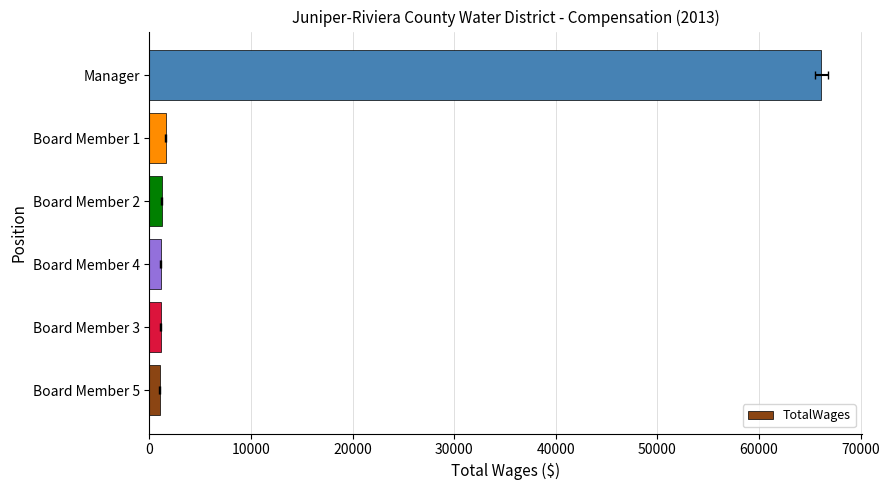

The value at Board Member 5 is 1000. True or false?

True